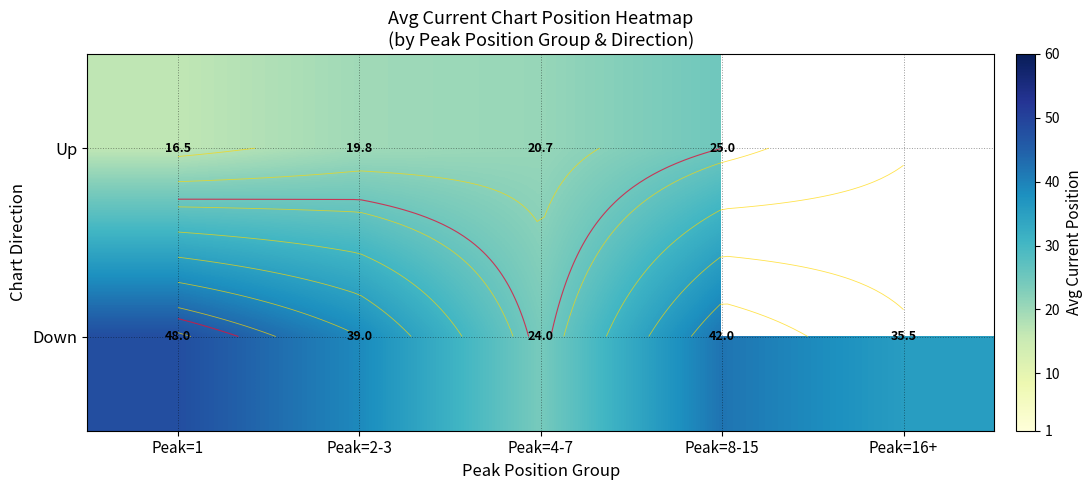

Between Peak=1 and Peak=8-15, which is larger?

Peak=8-15